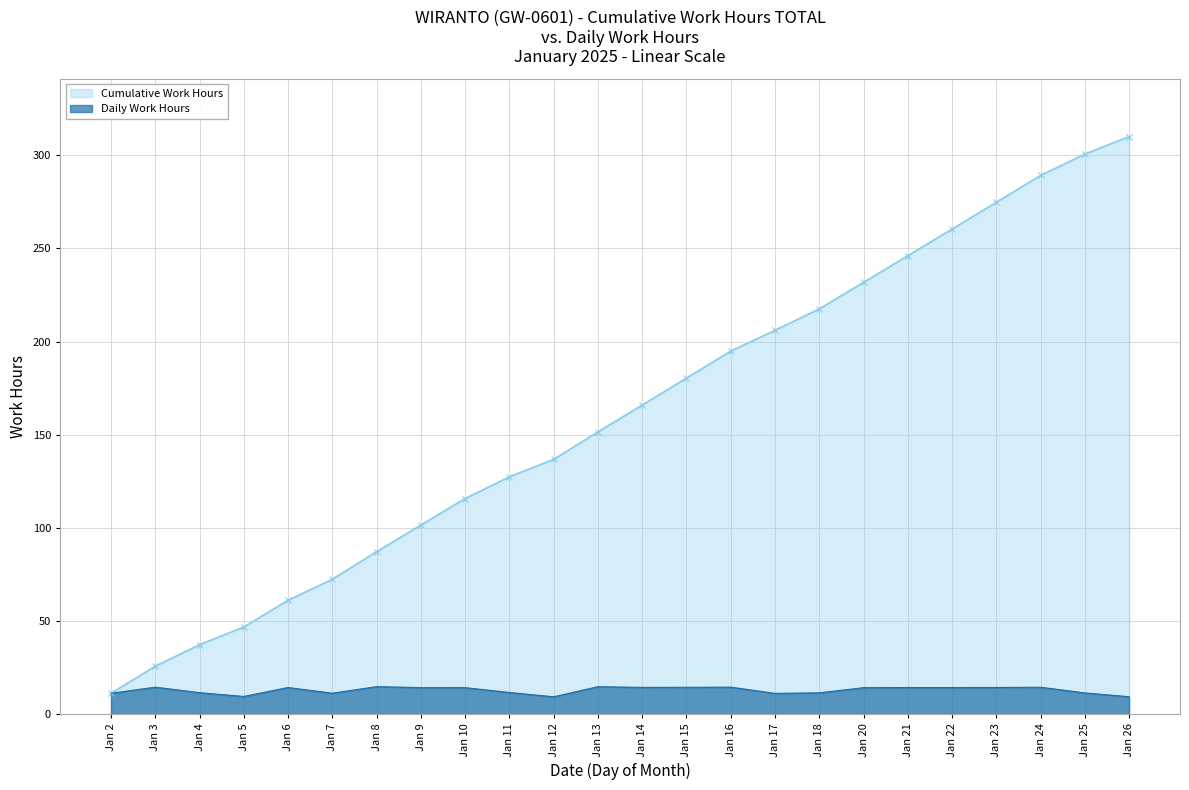

Is it true that Cumulative Work Hours equals 31.8 at Jan 13?

False